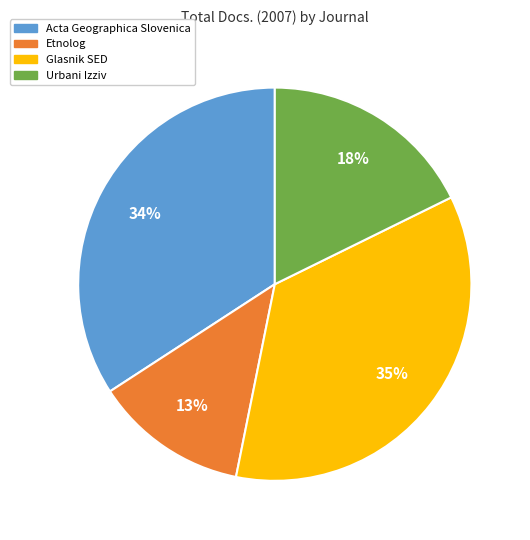

To the nearest percent, what is the average slice percentage?

25%